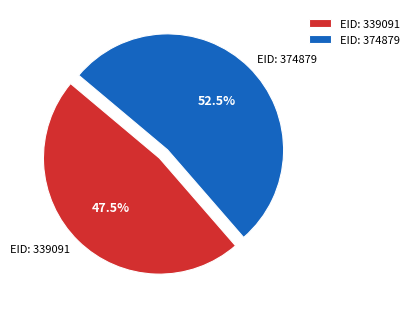

Is there any slice that represents more than half of the pie?

Yes